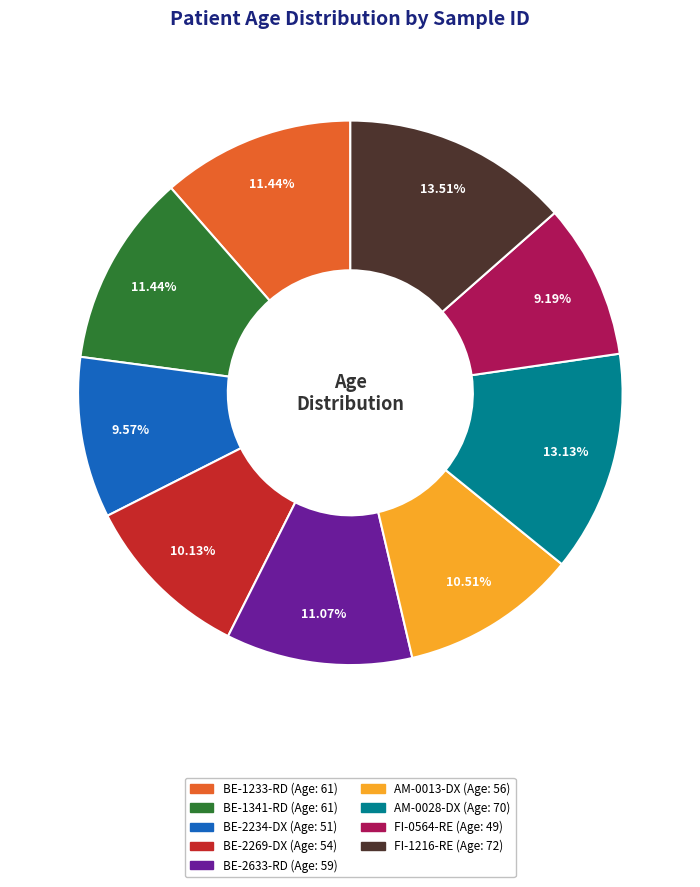

What is the total percentage of BE-1233-RD and FI-0564-RE?

20.6%